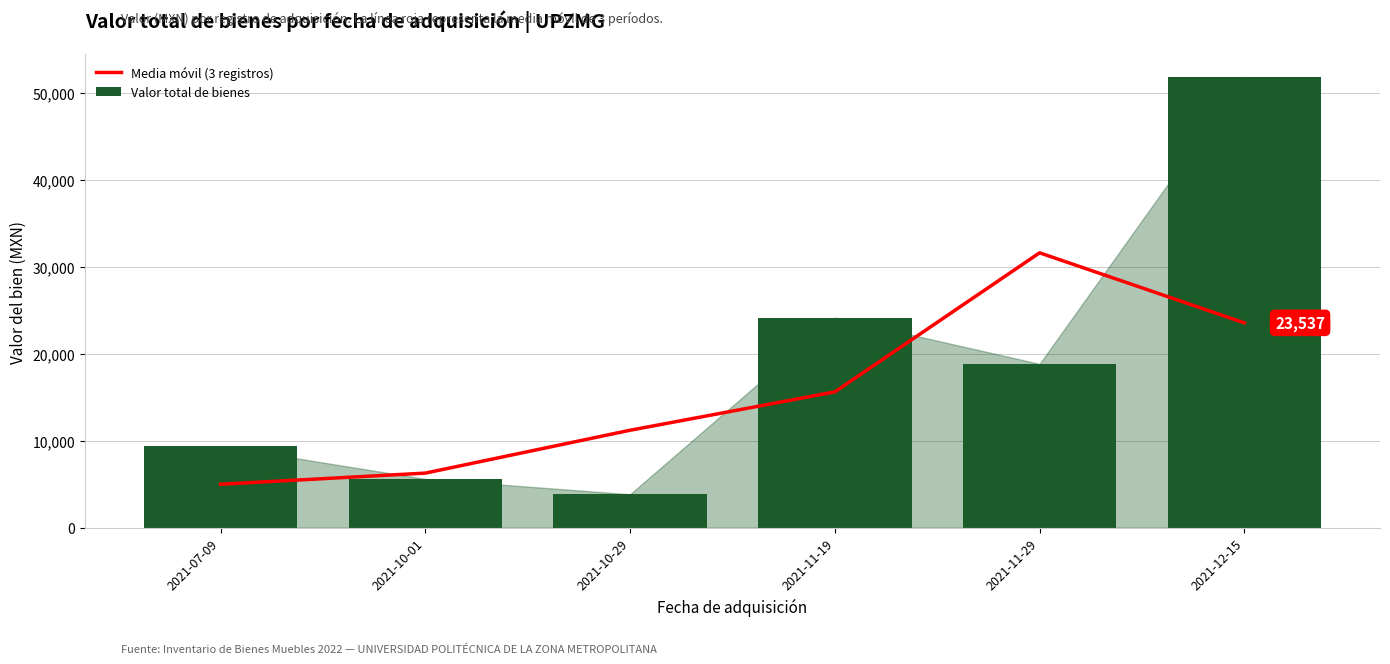

What is the label of the 5th bar from the right?

2021-10-01